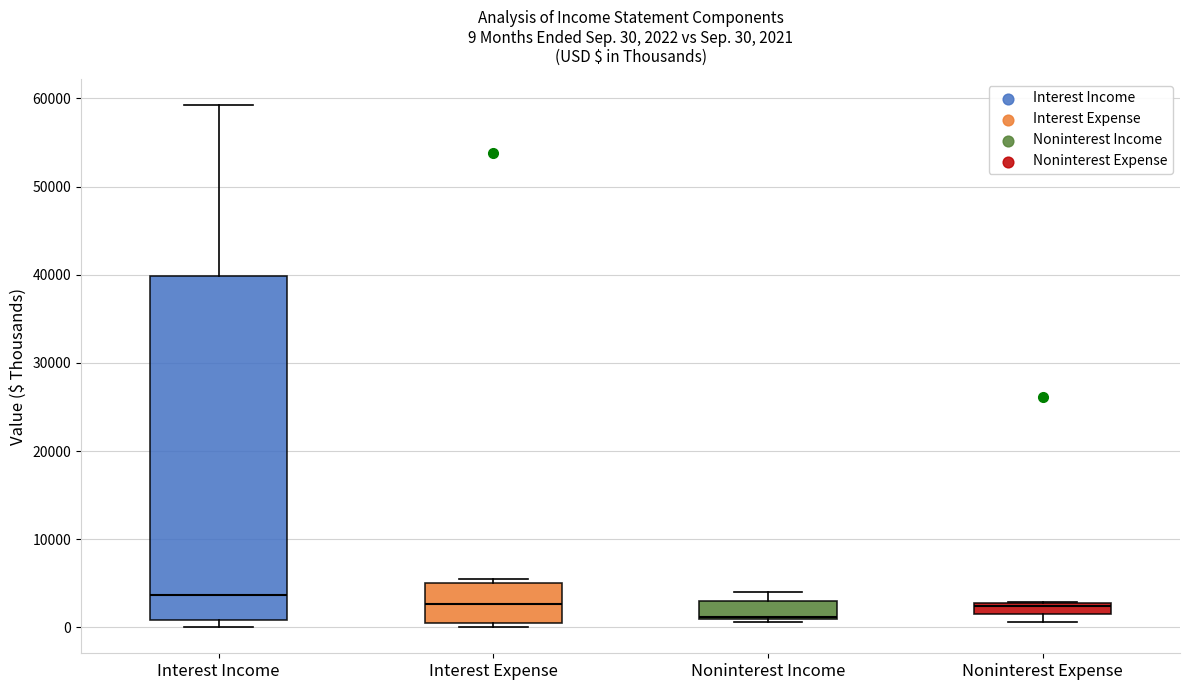

Which box's median line is the highest?

Interest Income